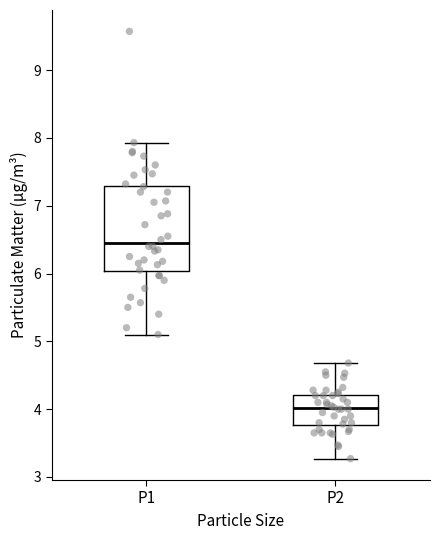

Reading left to right, read every box against the y-axis: the position of its median line, the range the box covers, and the ends of its whiskers. The values are not printed on the chart, so give them approximately, as read against the axis.

P1: median 6.5, box 6.0 to 7.3, whiskers 5.1 to 7.9
P2: median 4.0, box 3.8 to 4.2, whiskers 3.3 to 4.7